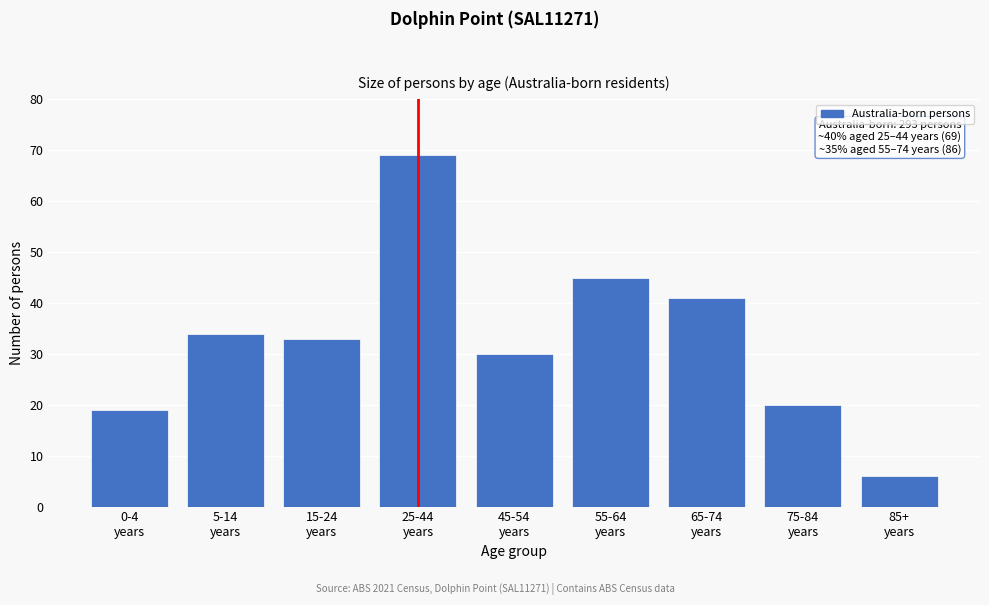

Reading left to right, transcribe all the data shown in this chart.

19	34	33	69	30	45	41	20	6